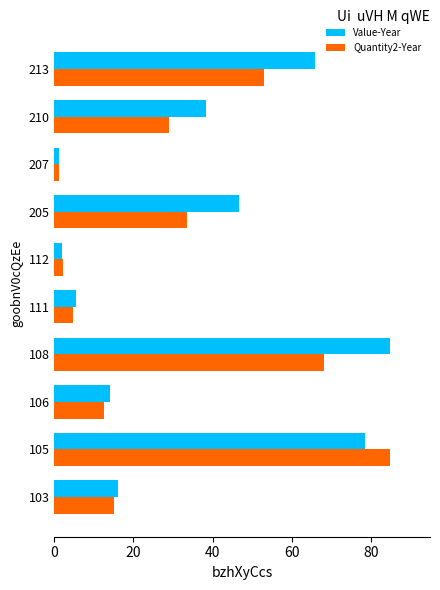

At which category is the sum across all series the highest?

105